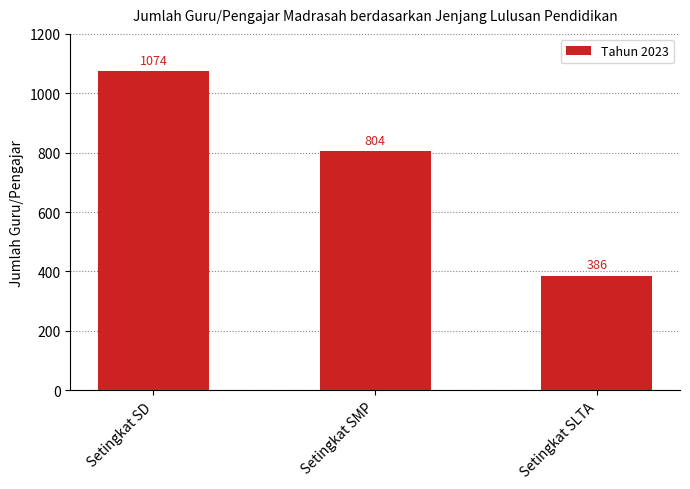

What is the difference between the maximum and minimum values?

688